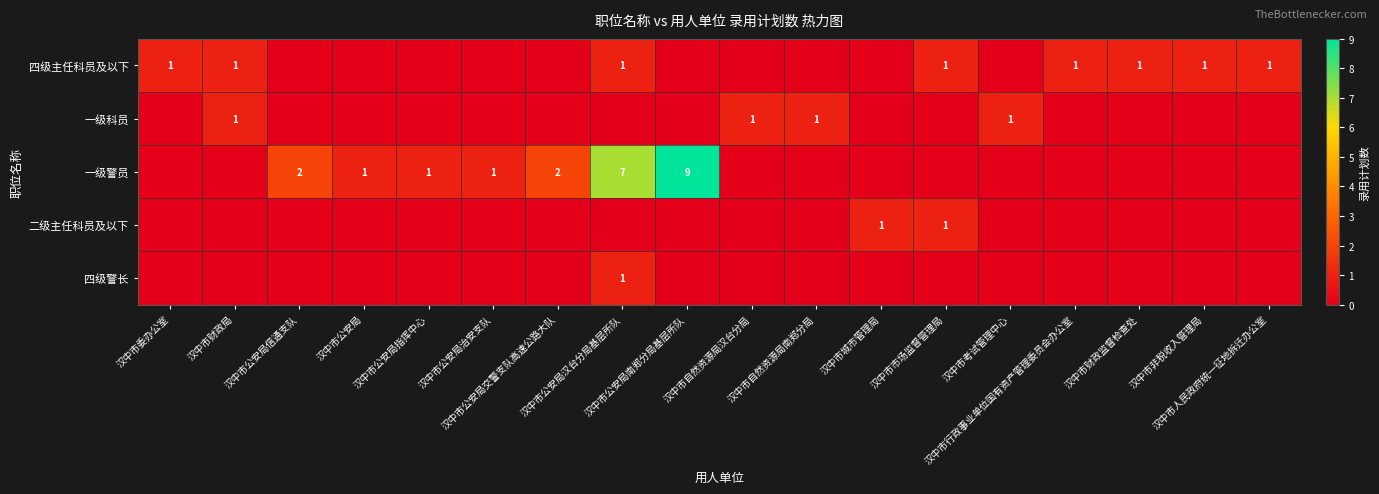

Count the number of categories in the chart.

18